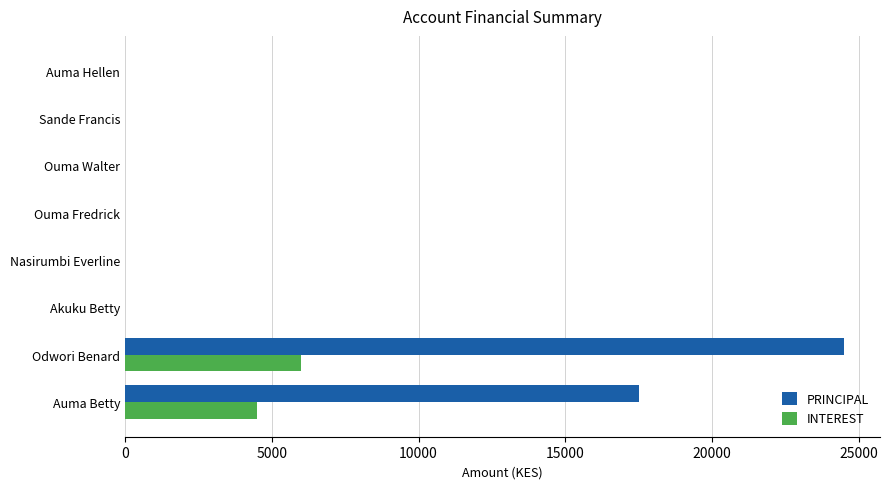

Which category has the highest value in the INTEREST series?

Odwori Benard